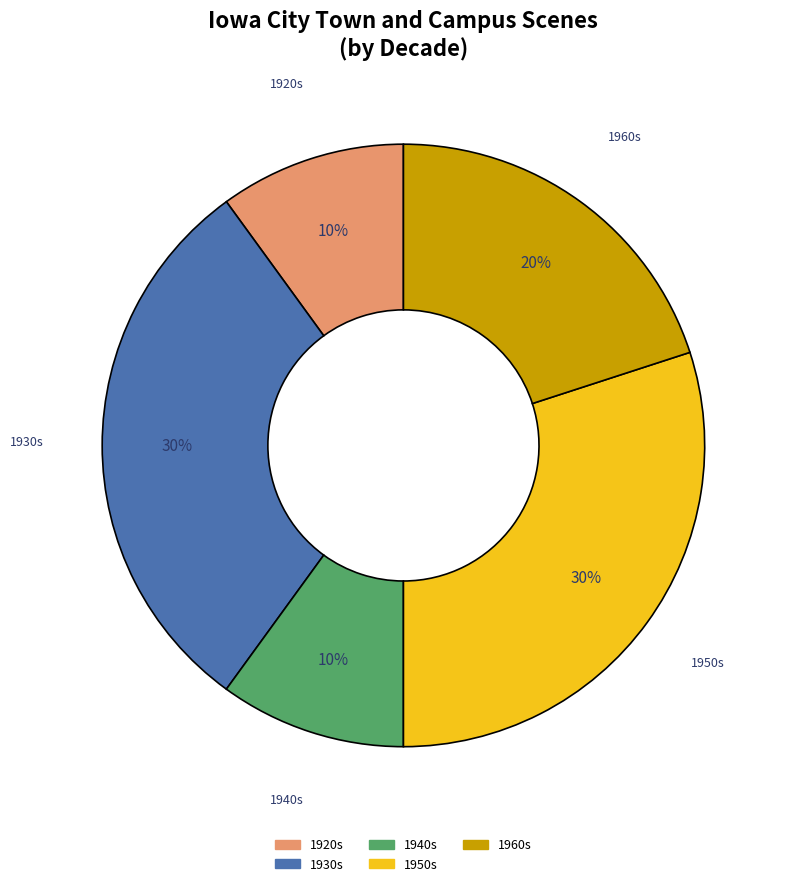

How many segments does this pie chart have?

5